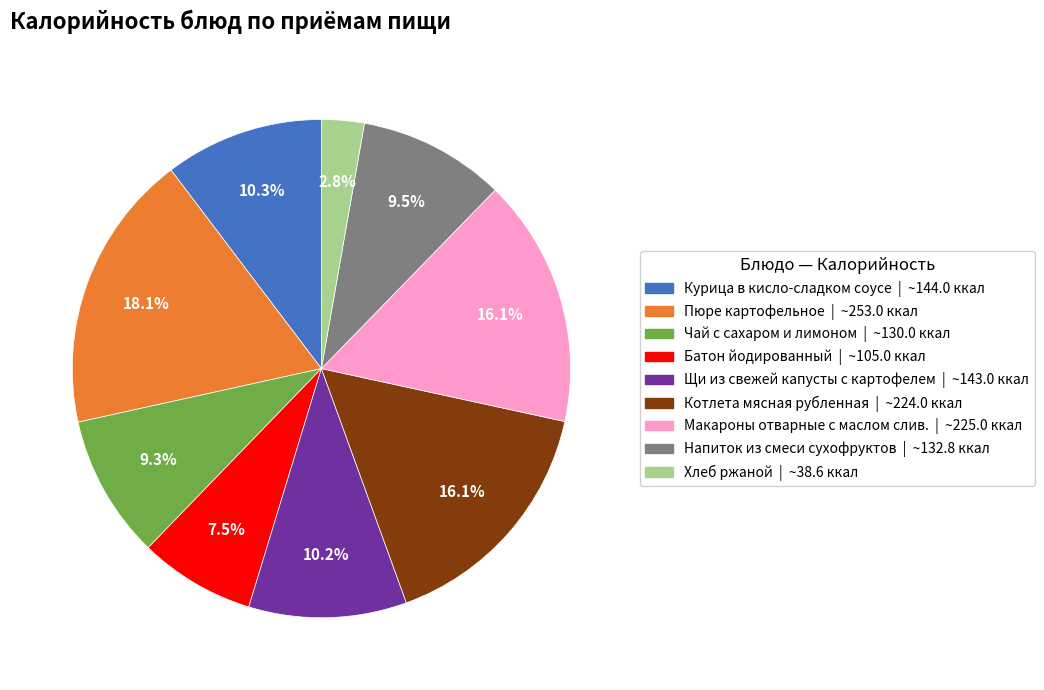

Which has a higher value, Котлета мясная рубленная or Пюре картофельное?

Пюре картофельное